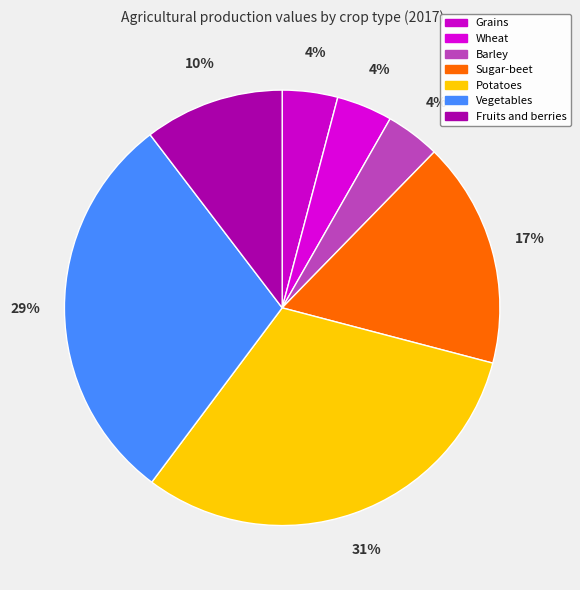

What percentage is the Grains slice, to the nearest percent?

4%